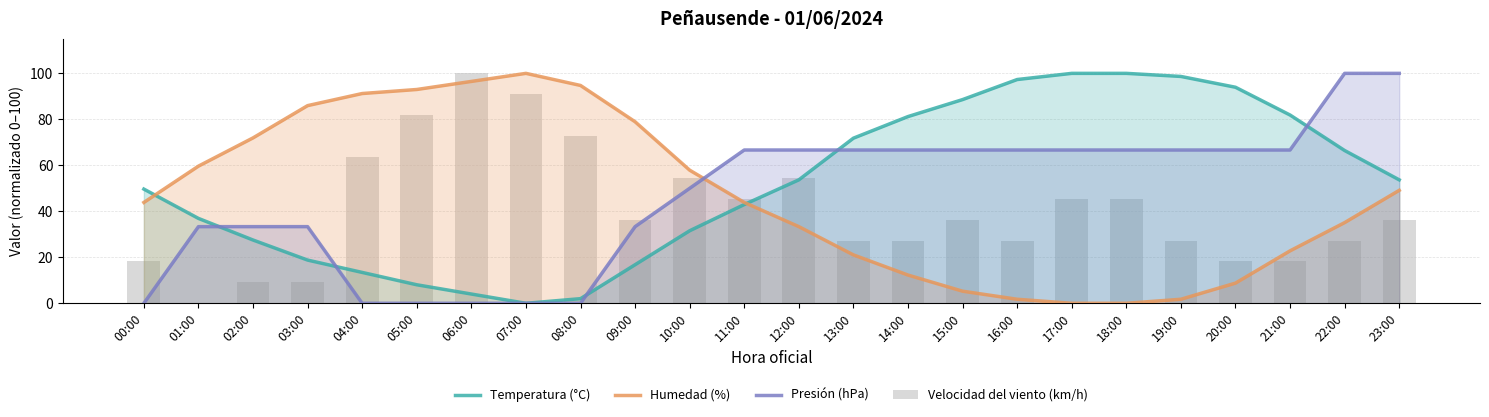

What is the label of the 4th bar from the left?

03:00